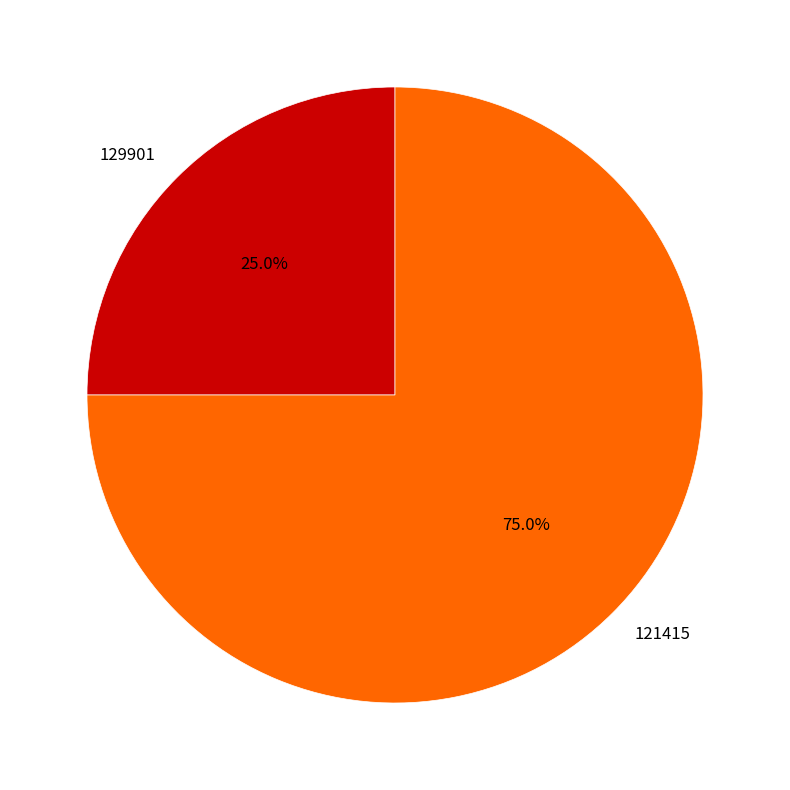

Which has a higher value, 121415 or 129901?

121415